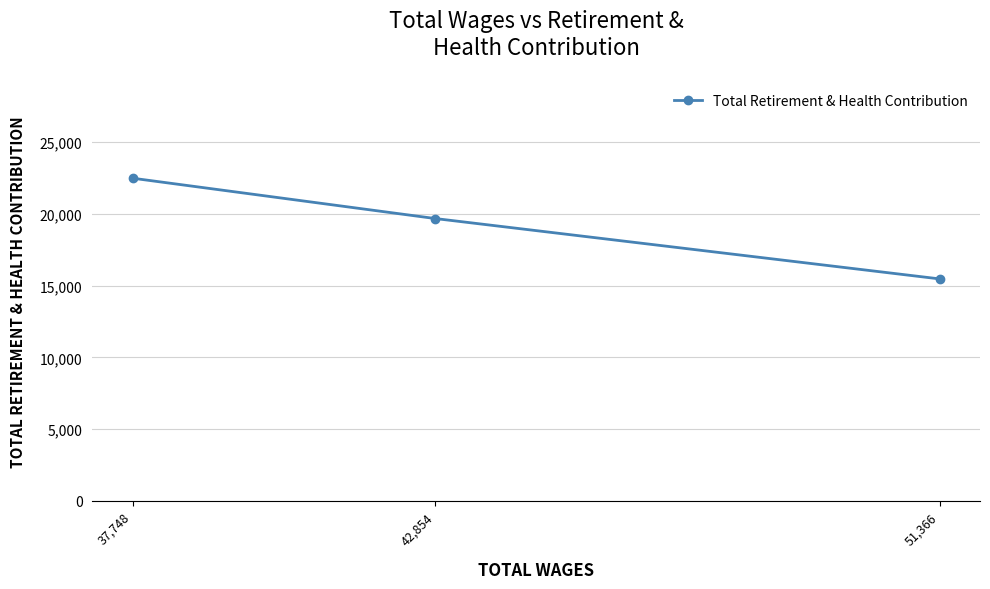

Reading left to right, what are all the values shown in this chart?

37,748=22482	42,854=19673	51,366=15468